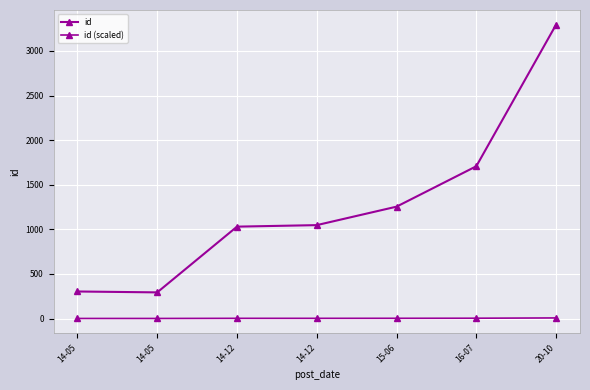

How many categories are shown in the chart?

7